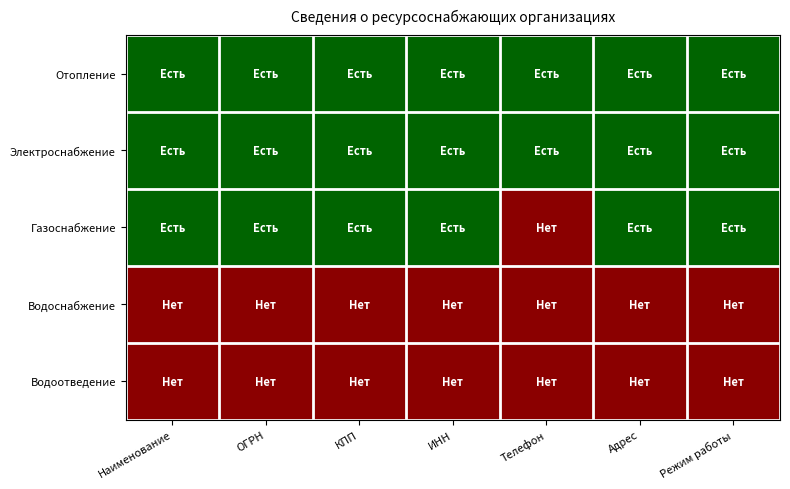

List the series in order of their peak value, lowest first.

Водоснабжение, Водоотведение, Отопление, Электроснабжение, Газоснабжение